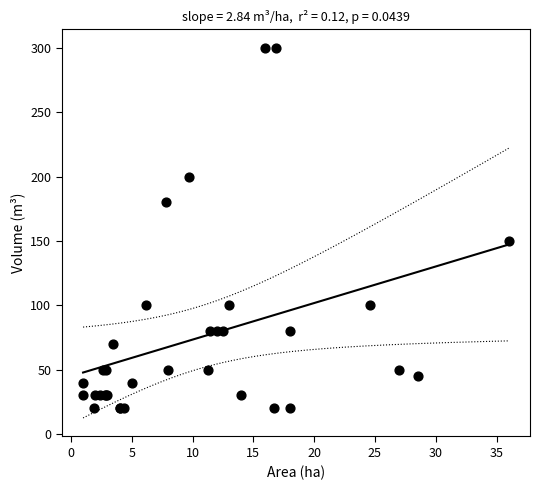

What Y value in the scatter plot is closest to 160?

150